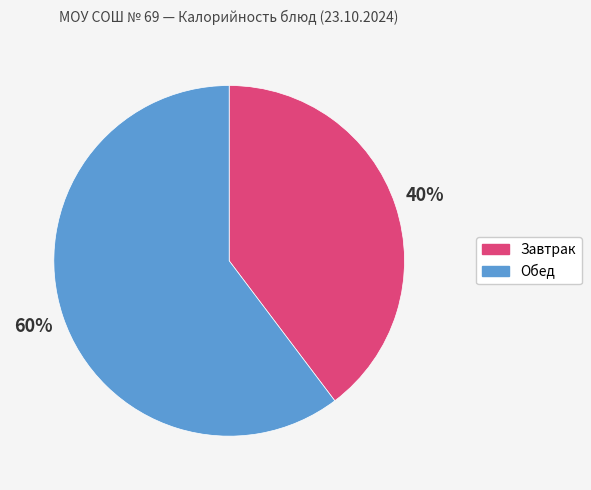

Is it true that Обед is 60% of the pie?

True